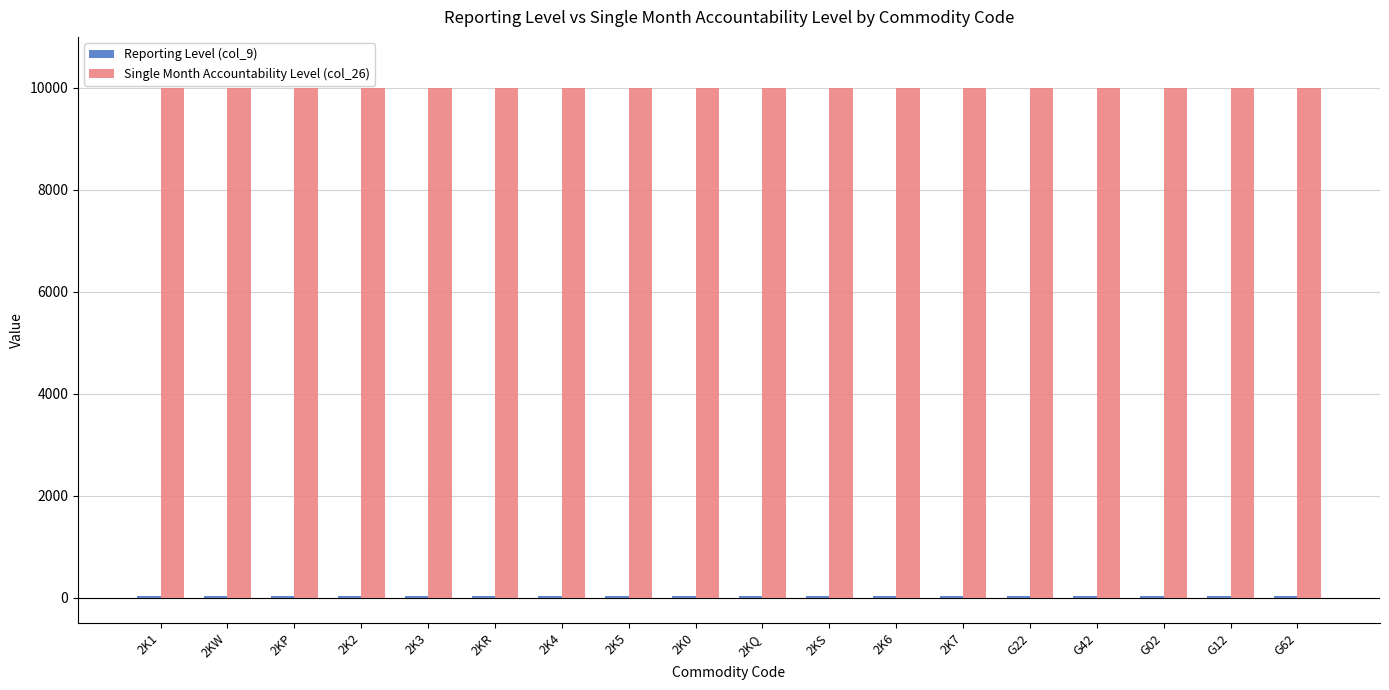

Which series has the largest total across all categories?

Single Month Accountability Level (col_26)